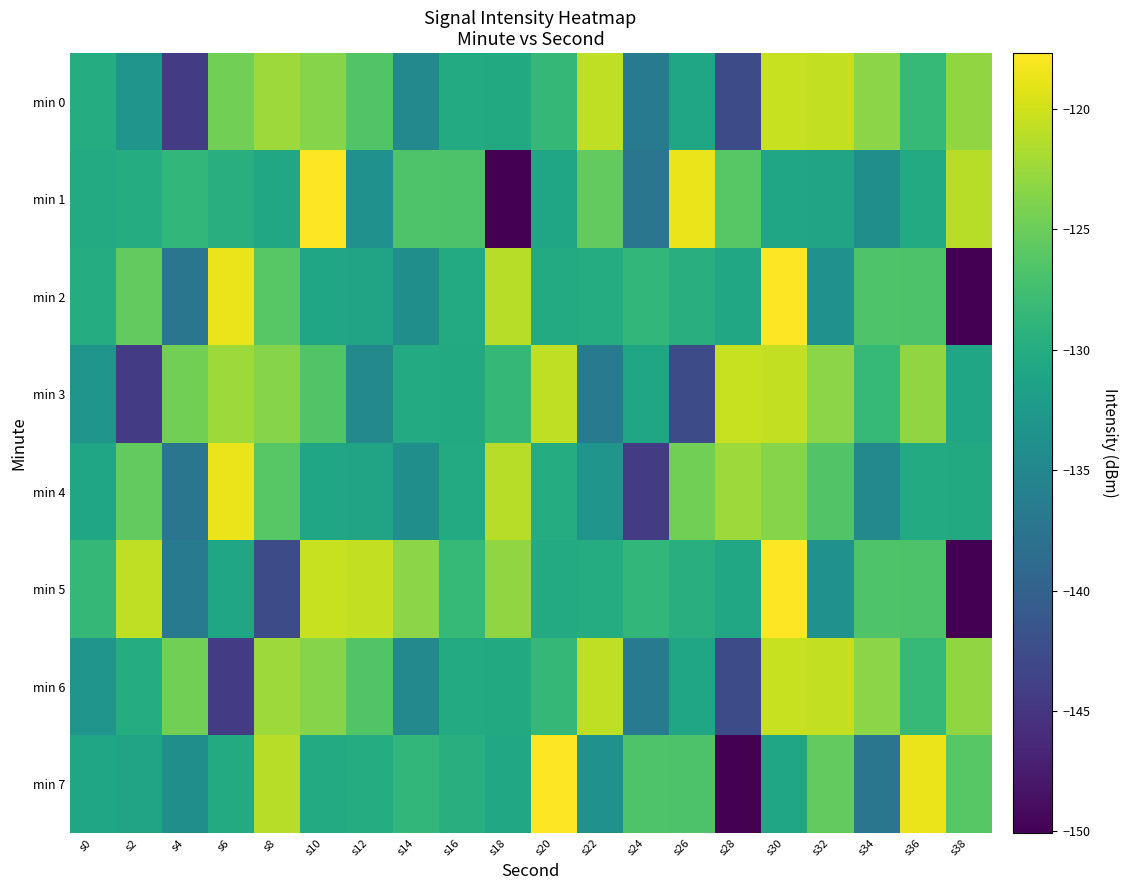

What is the difference between the highest and lowest values at s2?

23.5